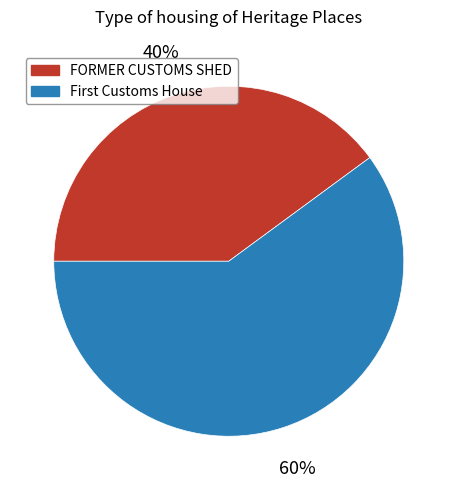

How many segments does this pie chart have?

2